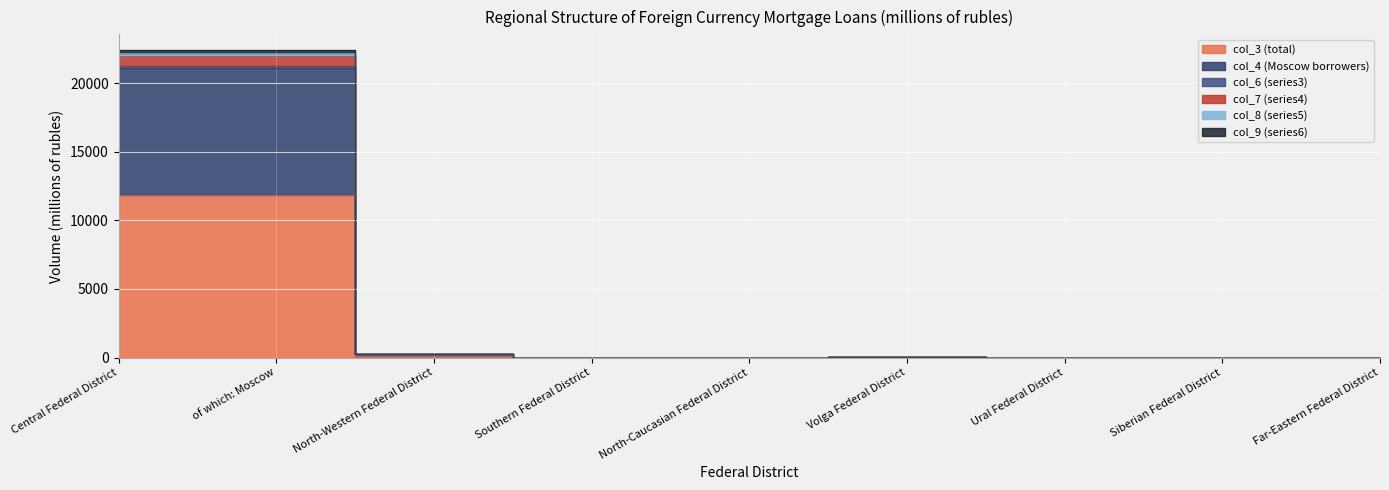

What is the average value of the col_6 (series3) series?

4752